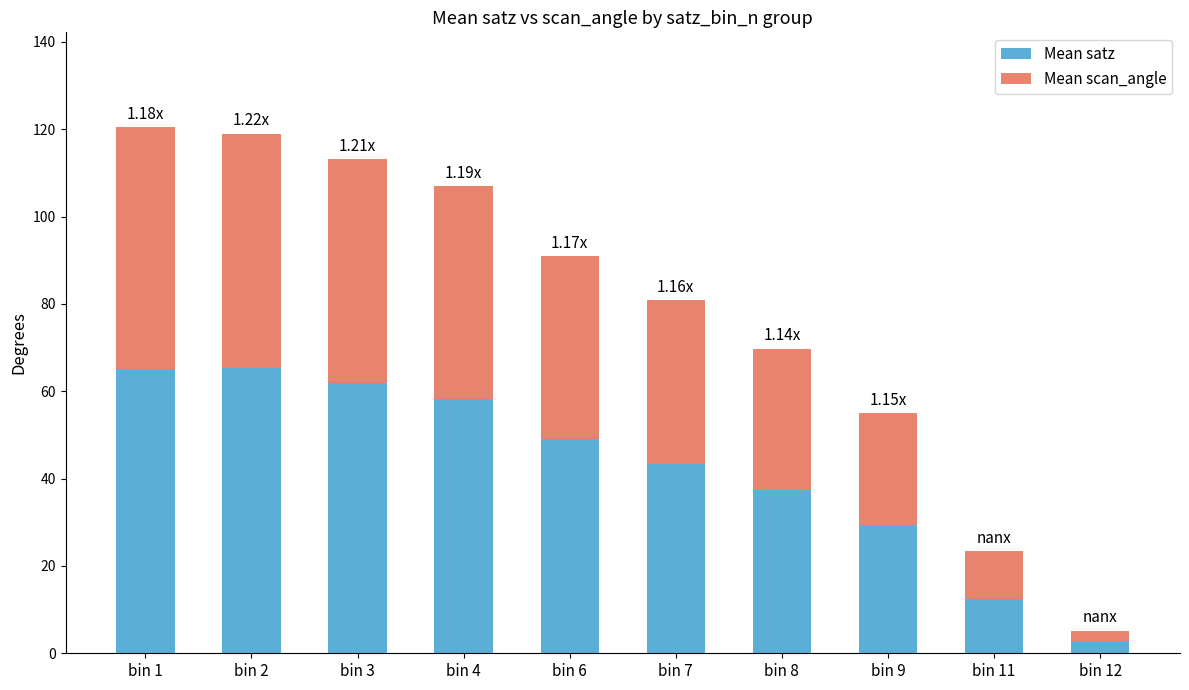

What is the total value across all series at bin 3?

113.2